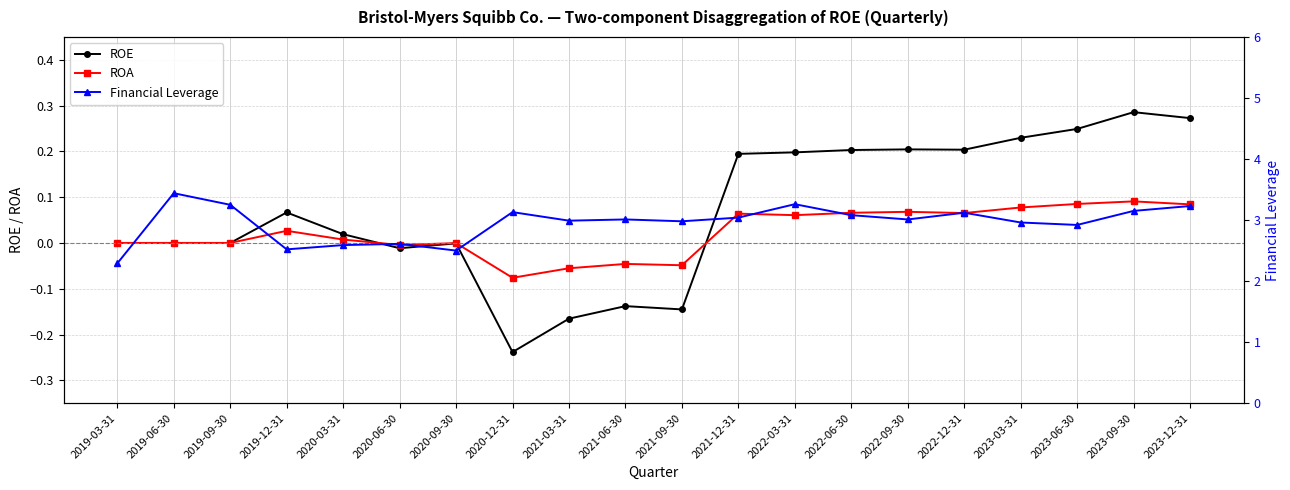

Is the value of Financial Leverage at 2020-09-30 greater than the value of ROE at 2020-06-30?

Yes